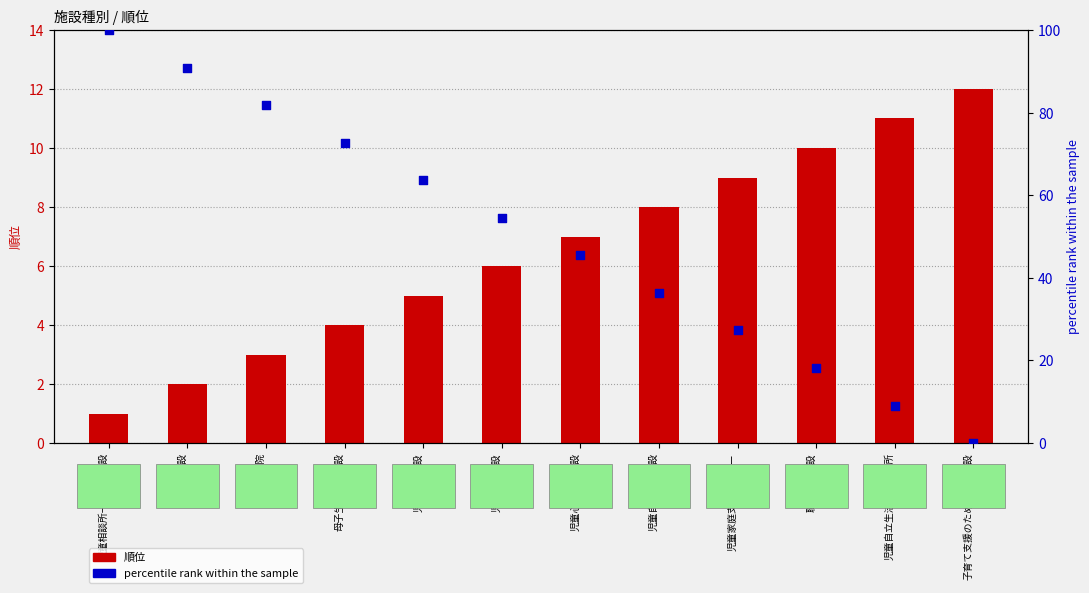

Which series has the widest spread of Y values?

percentile rank within the sample